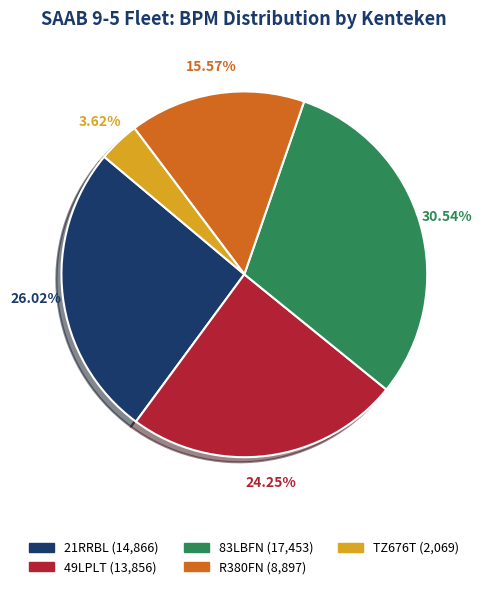

To the nearest percent, what is the difference between the largest and smallest slice percentages?

27%